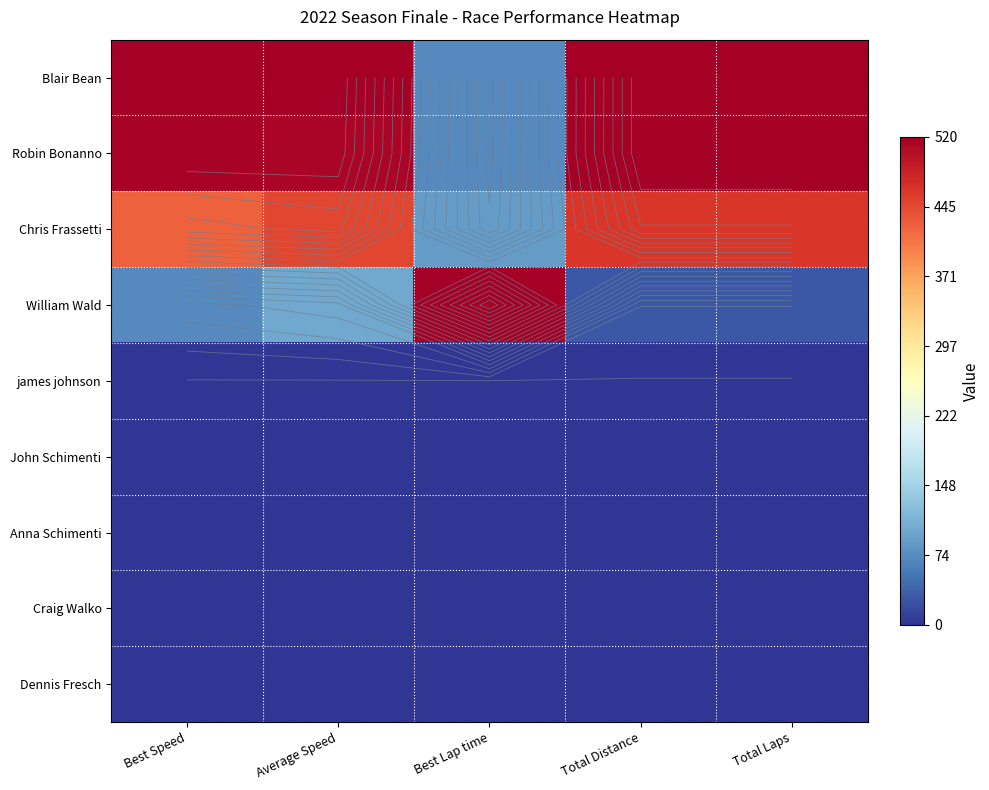

Is the value of Chris Frassetti at Best Lap time greater than the value of Dennis Fresch at Total Distance?

Yes